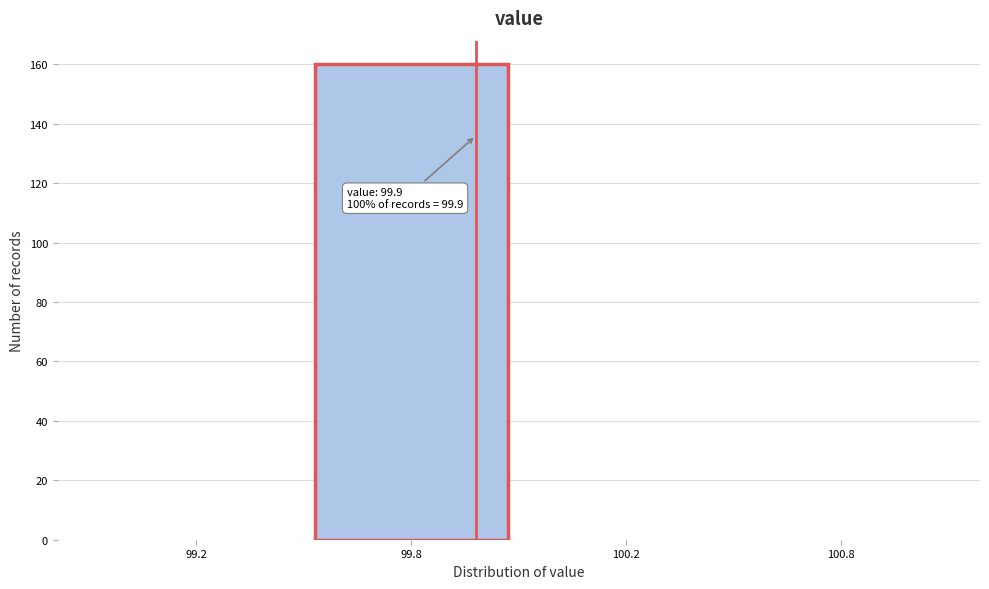

Reading left to right, extract all data points from this chart.

99.2=0	99.8=160	100.2=0	100.8=0